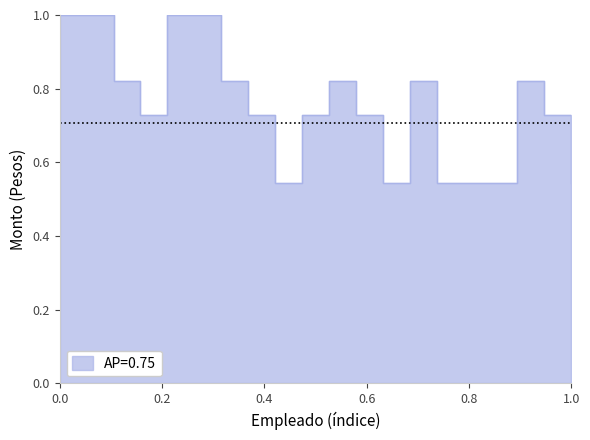

Rank the categories by value from lowest to highest.

9, 13, 15, 16, 17, 20, 4, 8, 10, 12, 19, 3, 7, 11, 14, 18, 1, 2, 5, 6